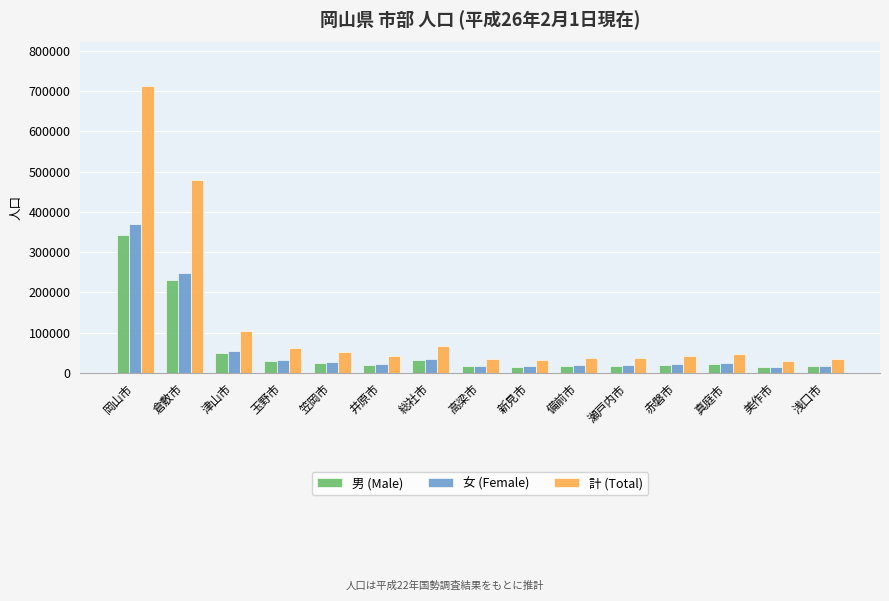

What are all the series names shown in the legend?

男 (Male), 女 (Female), 計 (Total)